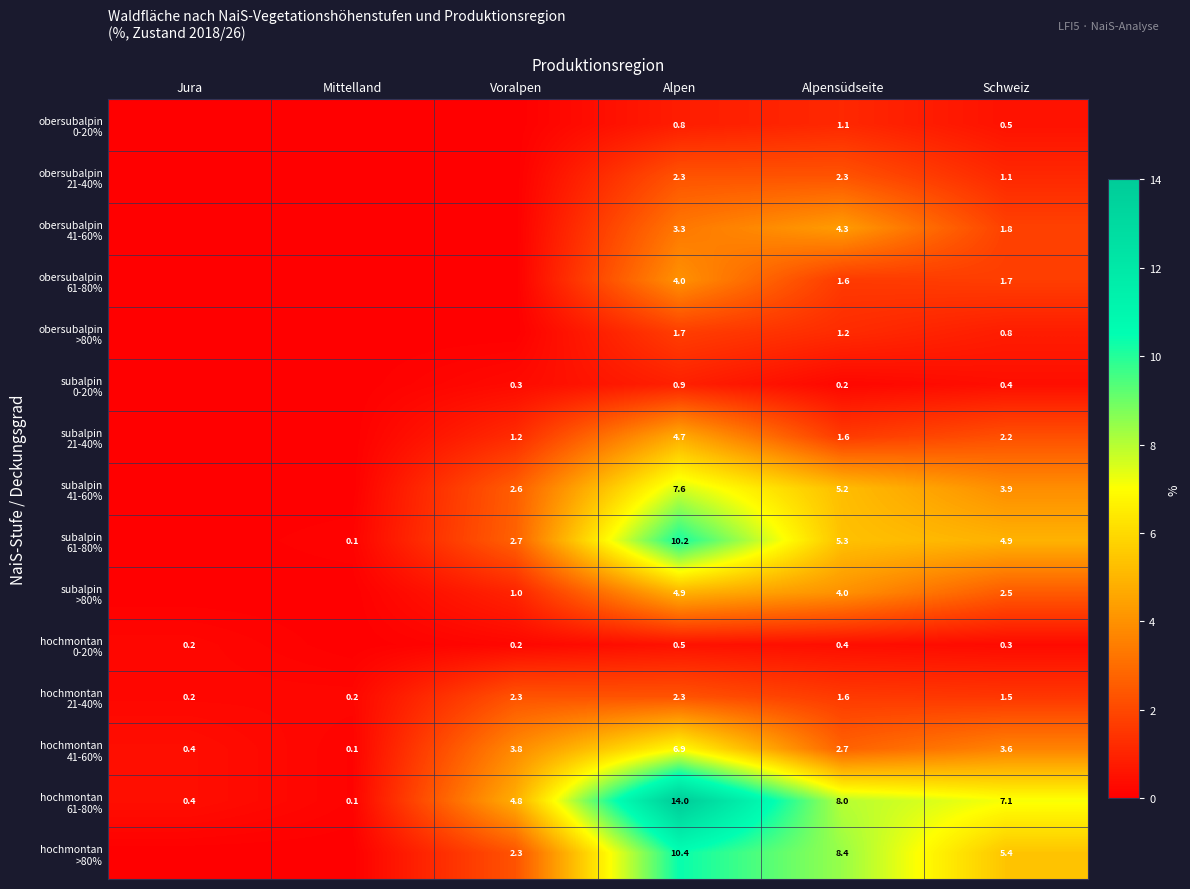

At which label does subalpin >80% reach its minimum?

Jura